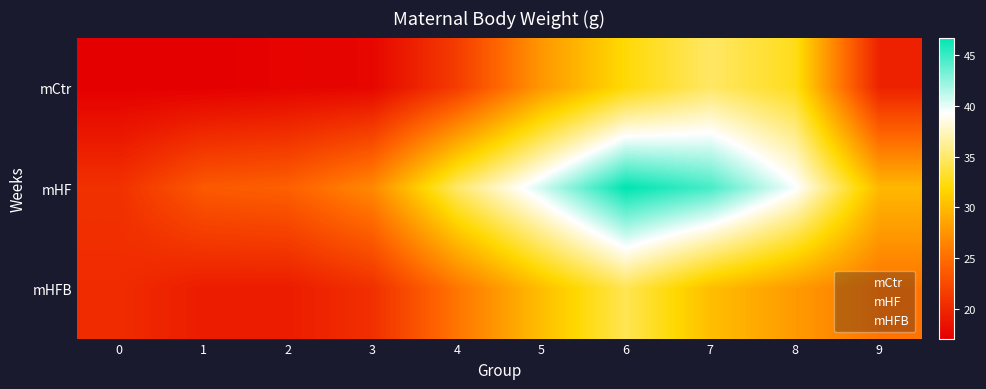

Between 8 and 4, which is larger?

8